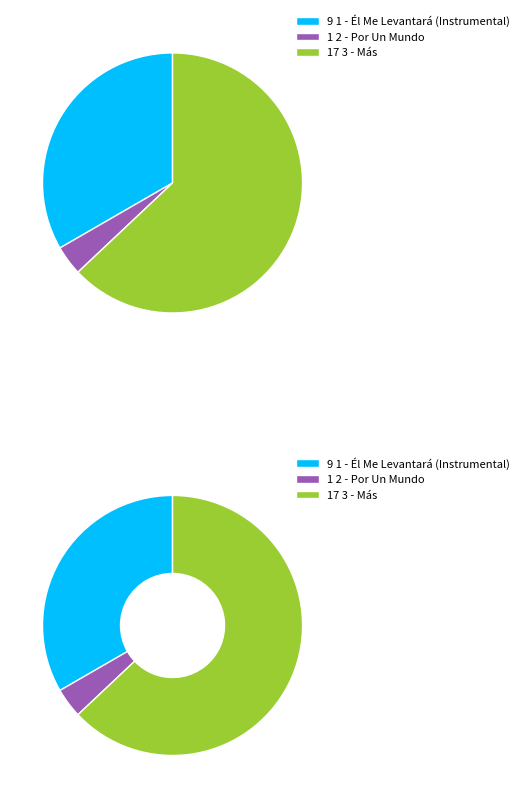

Which category has the smallest portion of the pie?

2 - Por Un Mundo